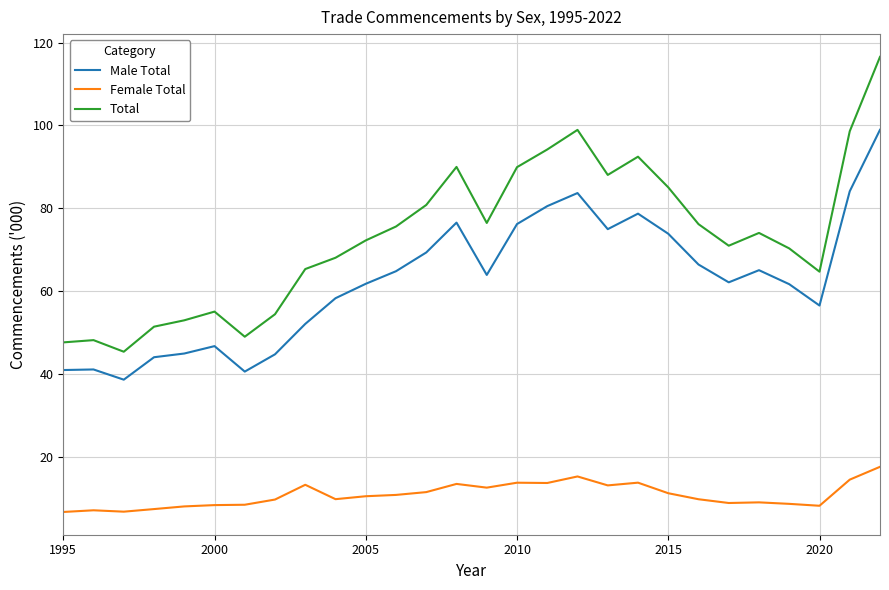

What is the minimum value for Total?

45.4